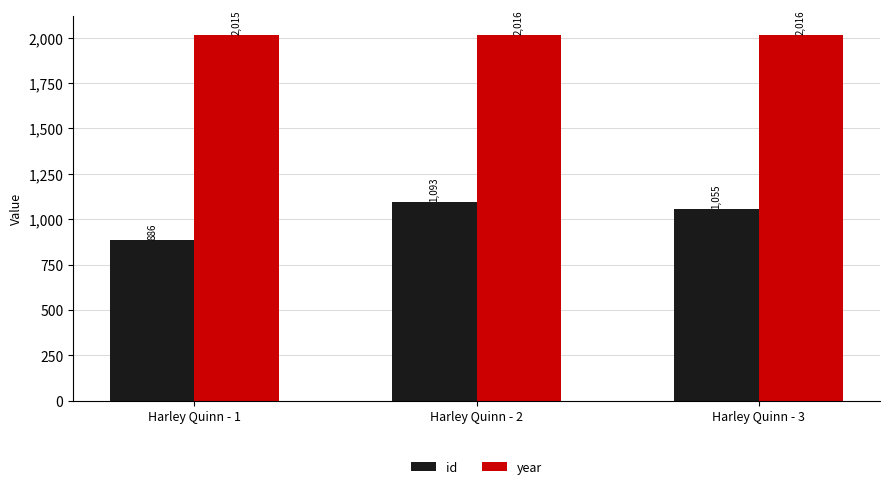

How many values in the id series are below 1055?

1